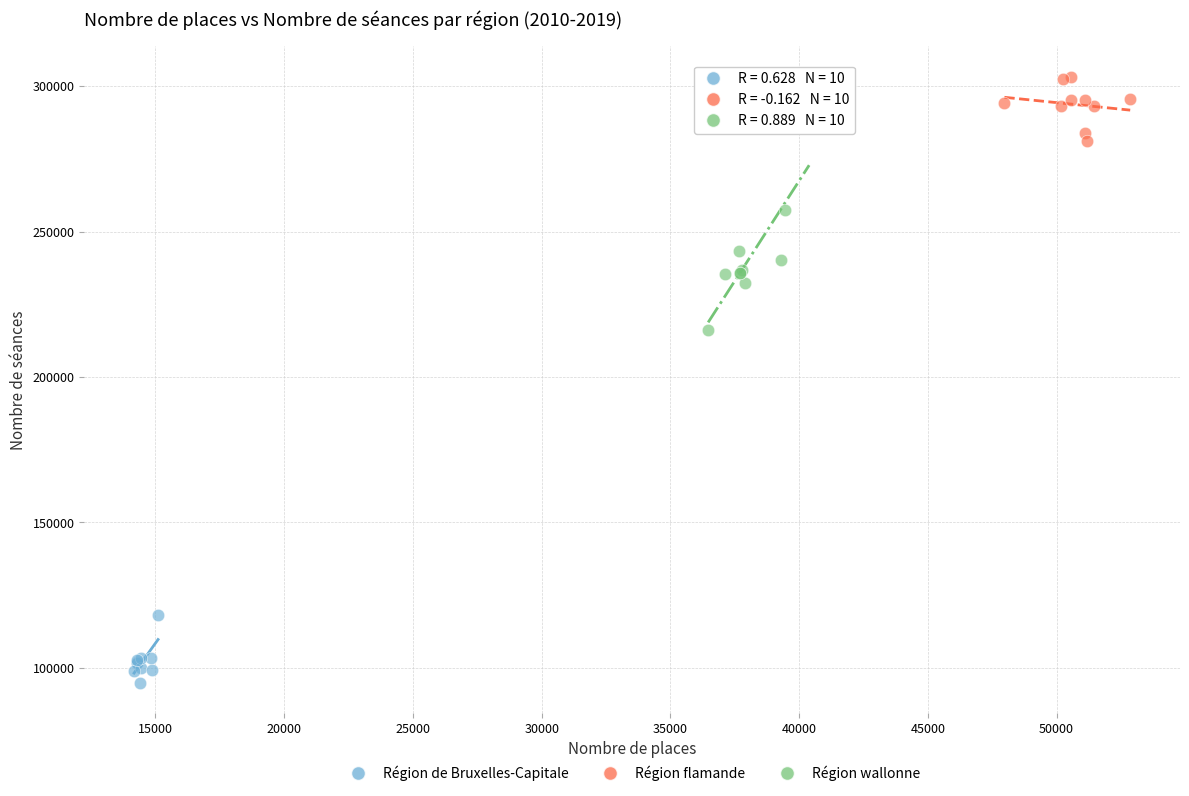

Which series has the widest spread of Y values?

Région wallonne